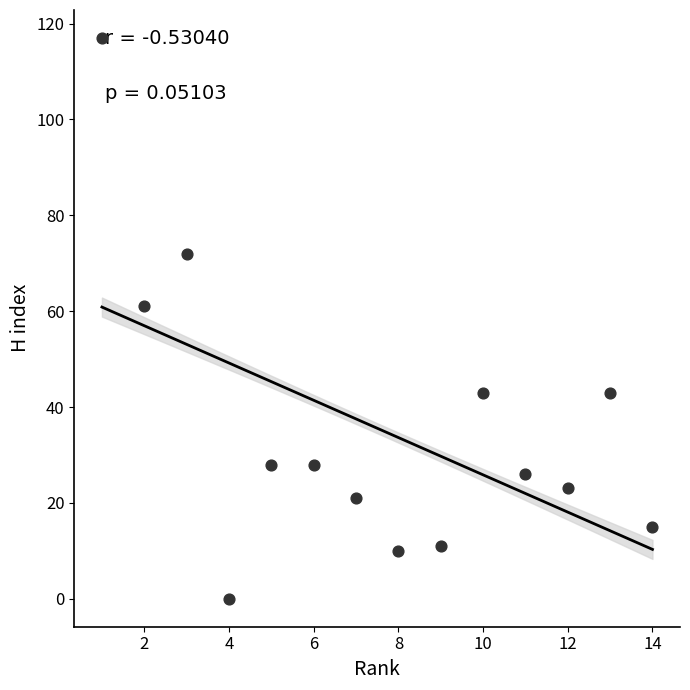

What is the range of X values (max minus min)?

13